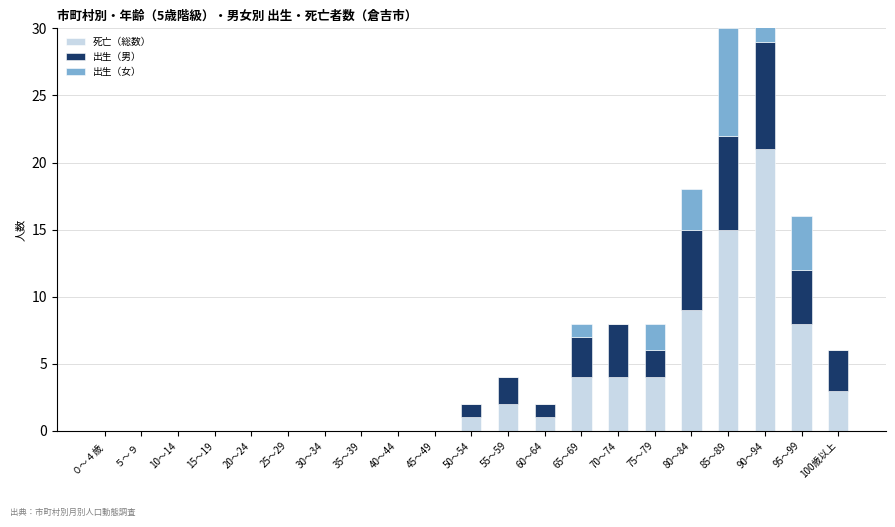

Between 30～34 and 60～64, which series saw the biggest shift?

死亡（総数）